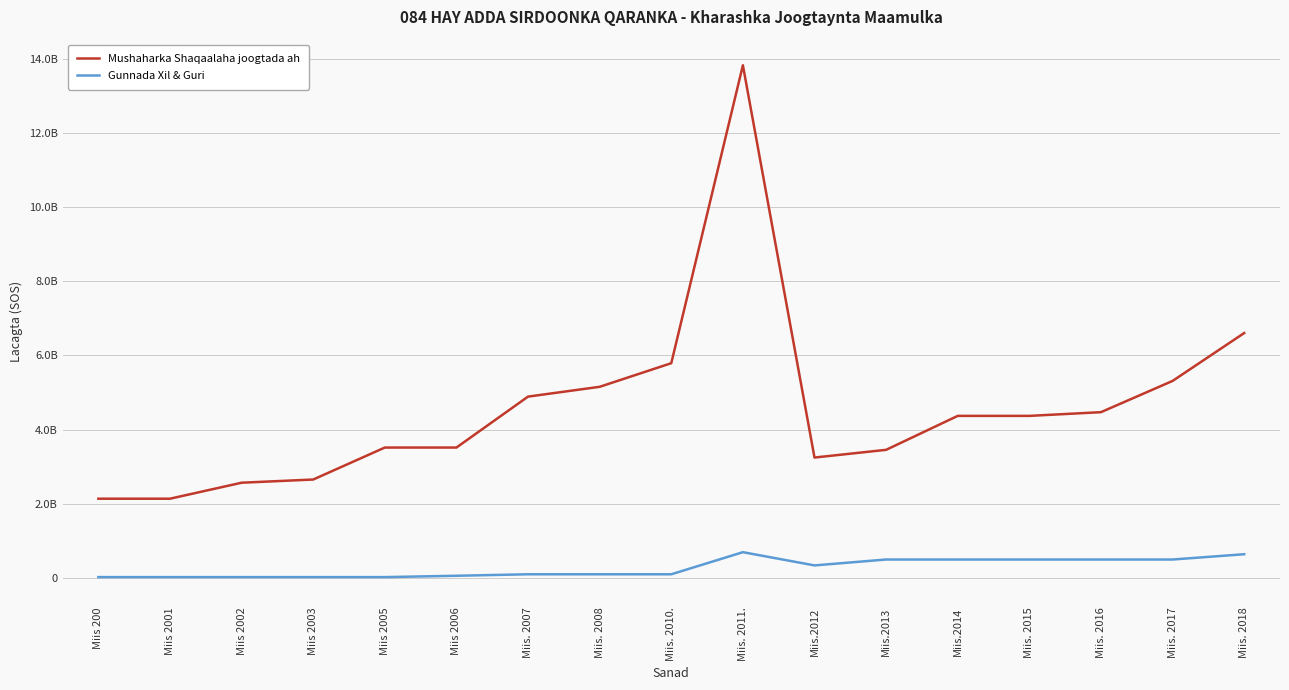

True or false: Mushaharka Shaqaalaha joogtada ah and Gunnada Xil & Guri intersect in this chart.

False